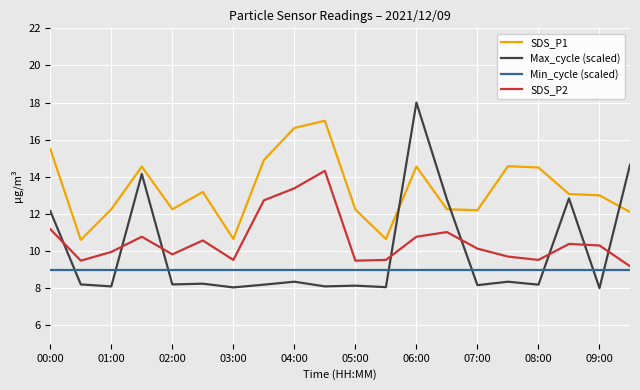

What are all the series names shown in the legend?

SDS_P1, Max_cycle (scaled), Min_cycle (scaled), SDS_P2